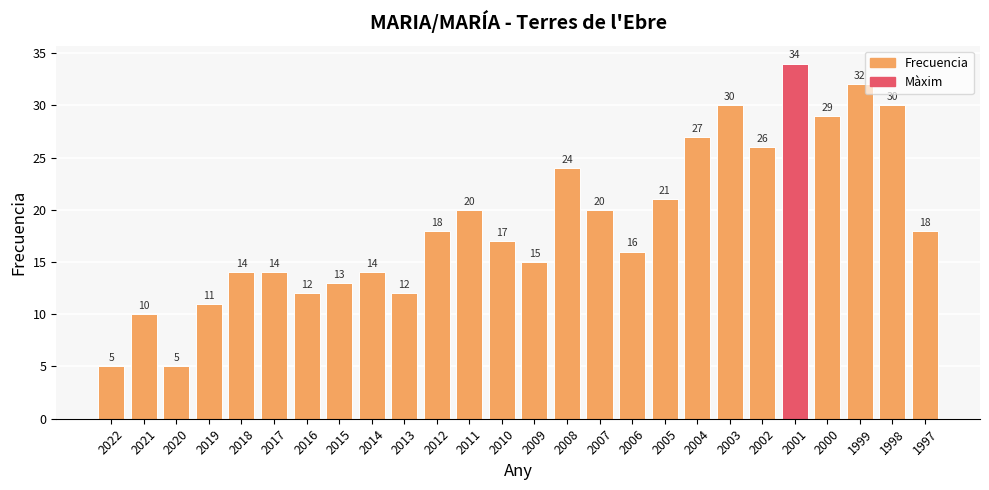

How many distinct data groups are displayed?

1